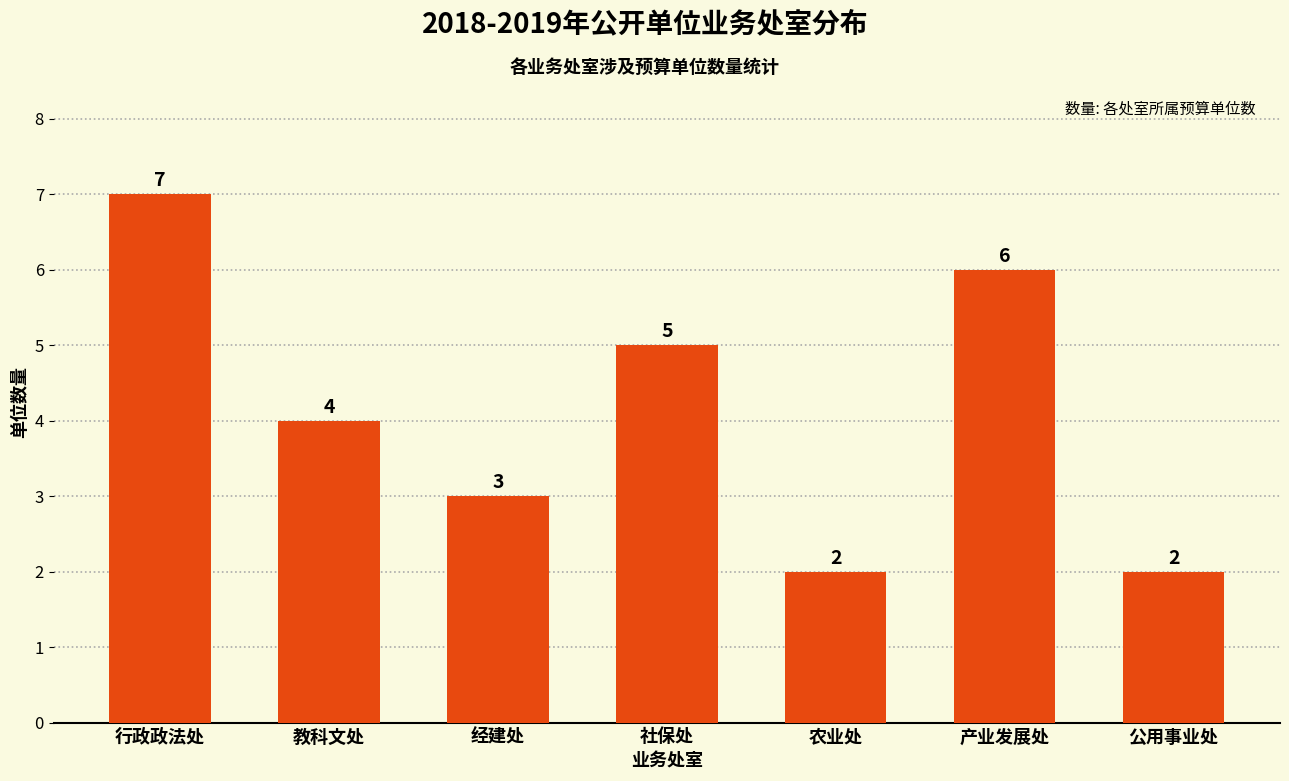

At which category does the chart reach its peak across all series?

行政政法处